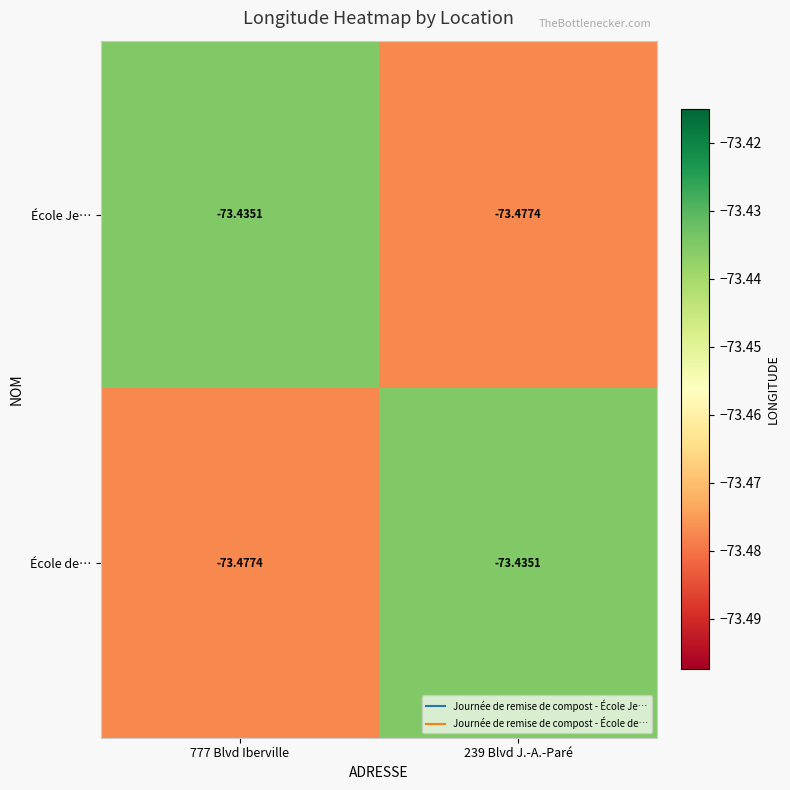

How many categories are shown in the chart?

2